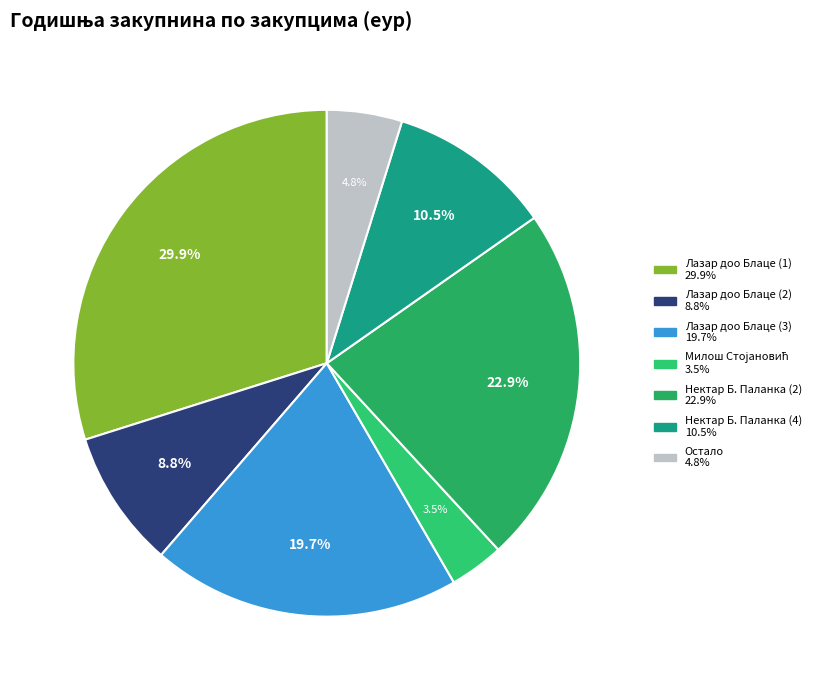

Is there a majority slice in this chart?

No